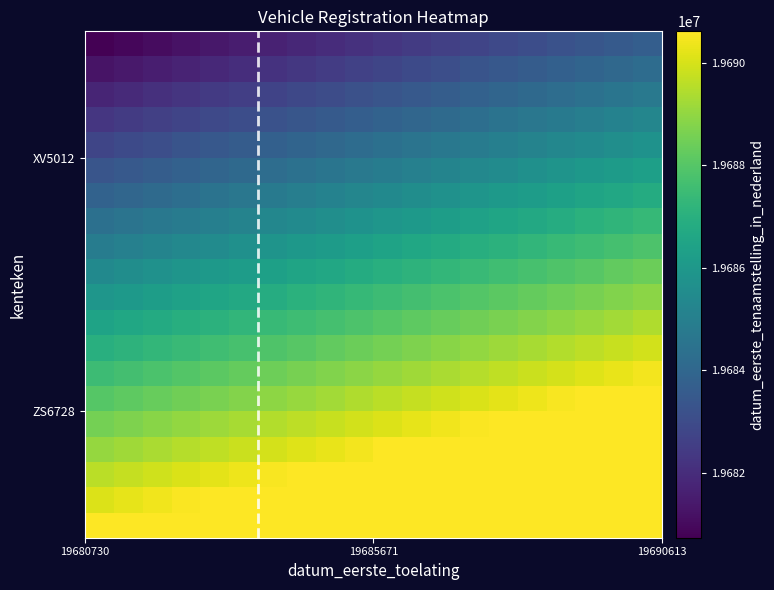

Count the number of data series in this chart.

20